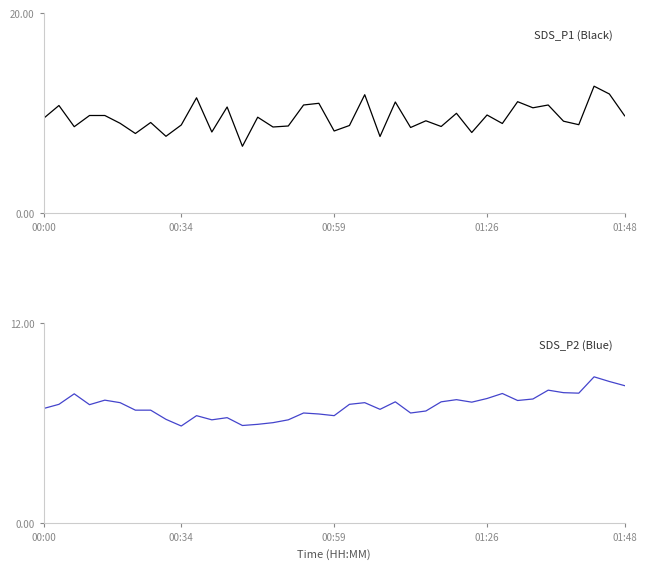

How many lines are shown in the chart?

2